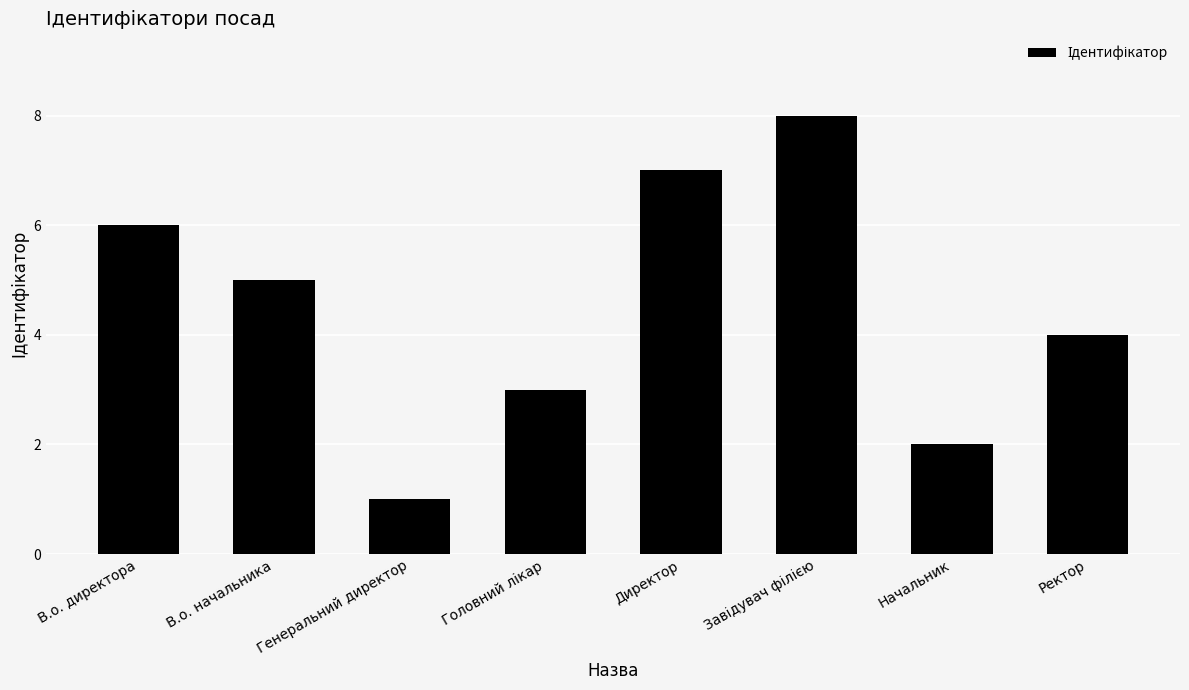

Which label corresponds to the smallest value in the chart?

Генеральний директор